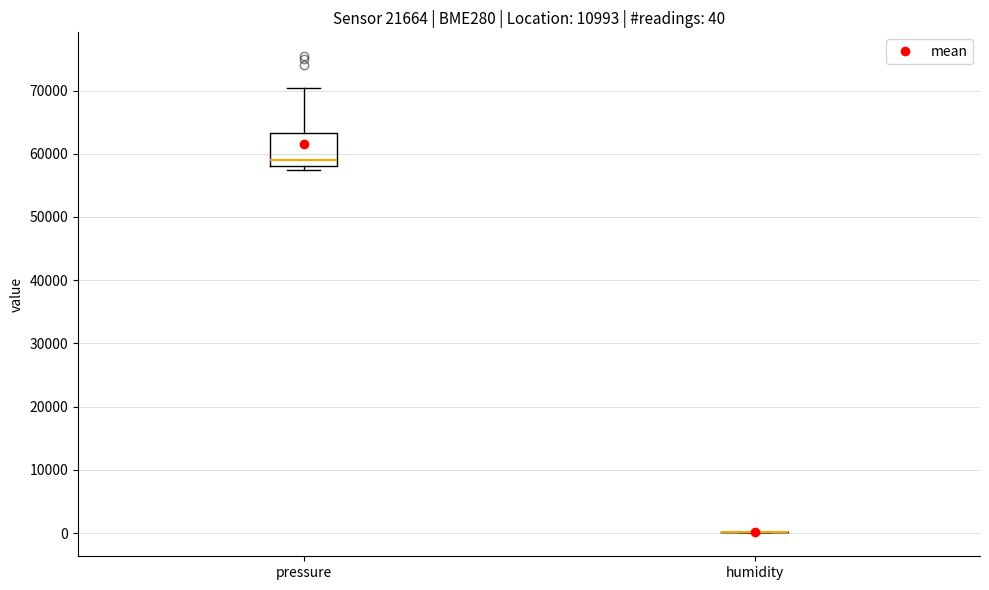

Which box is the tallest, from its lower edge to its upper edge?

pressure